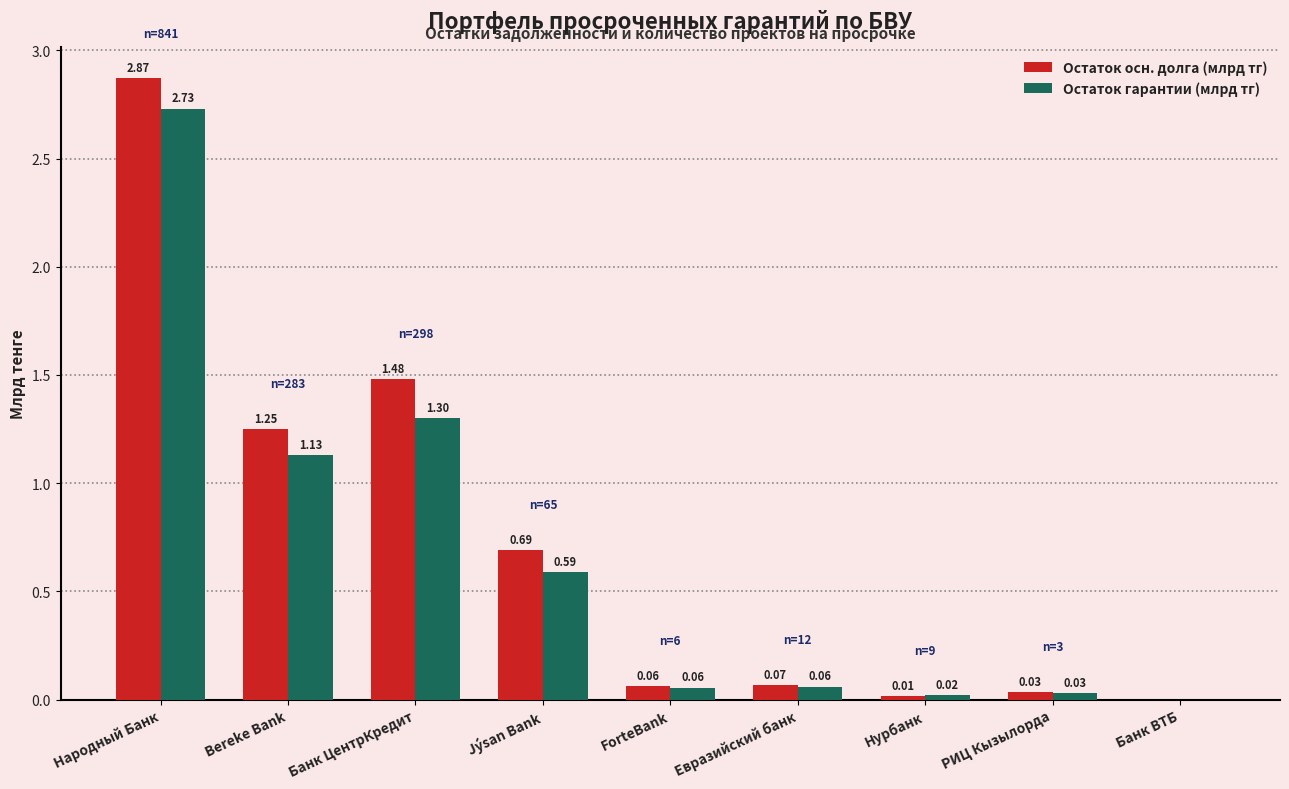

What is the sum of all Остаток осн. долга (млрд тг) values?

6.5